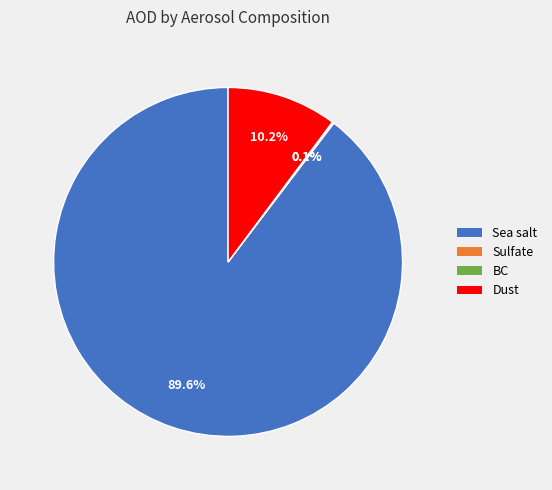

What is the largest slice in the pie chart?

Sea salt